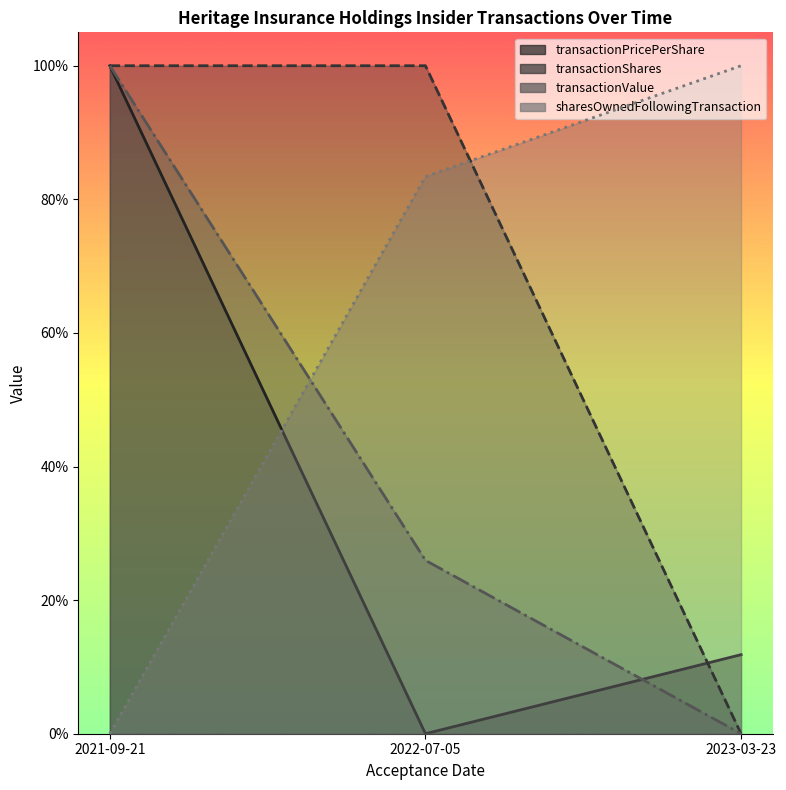

What are all the series names shown in the legend?

transactionPricePerShare, transactionShares, transactionValue, sharesOwnedFollowingTransaction